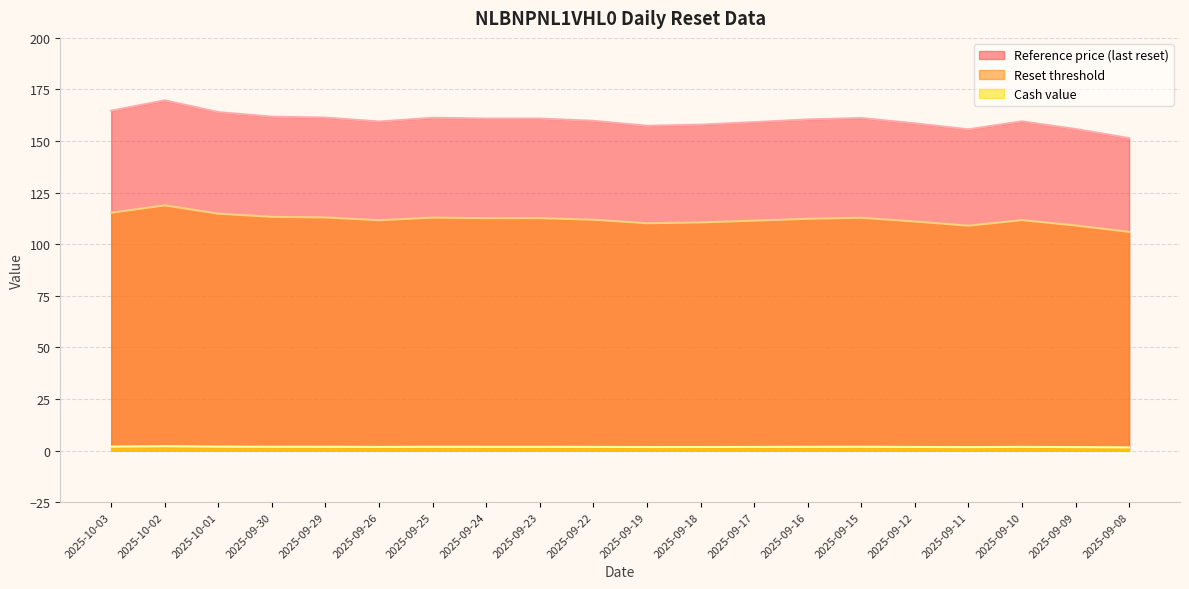

Which series has the largest range (max minus min)?

Reference price (last reset)